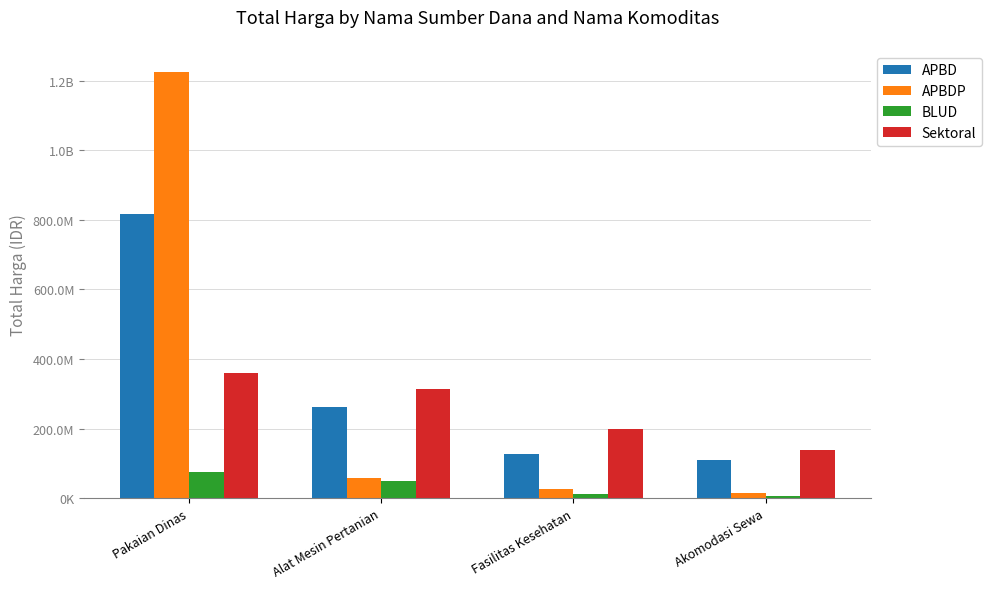

Which category has the lowest value in the APBDP series?

Akomodasi Sewa